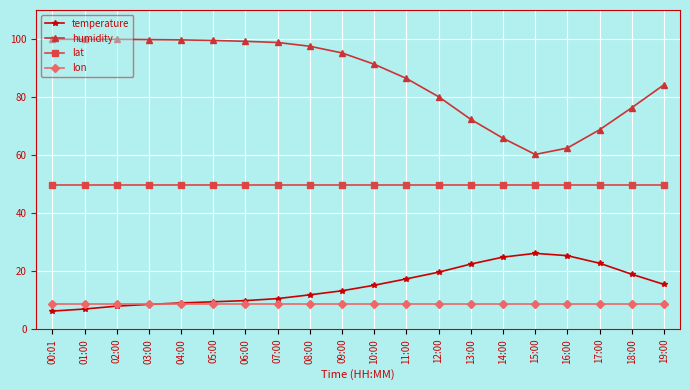

The value of humidity at 02:00 is 99.9. True or false?

True